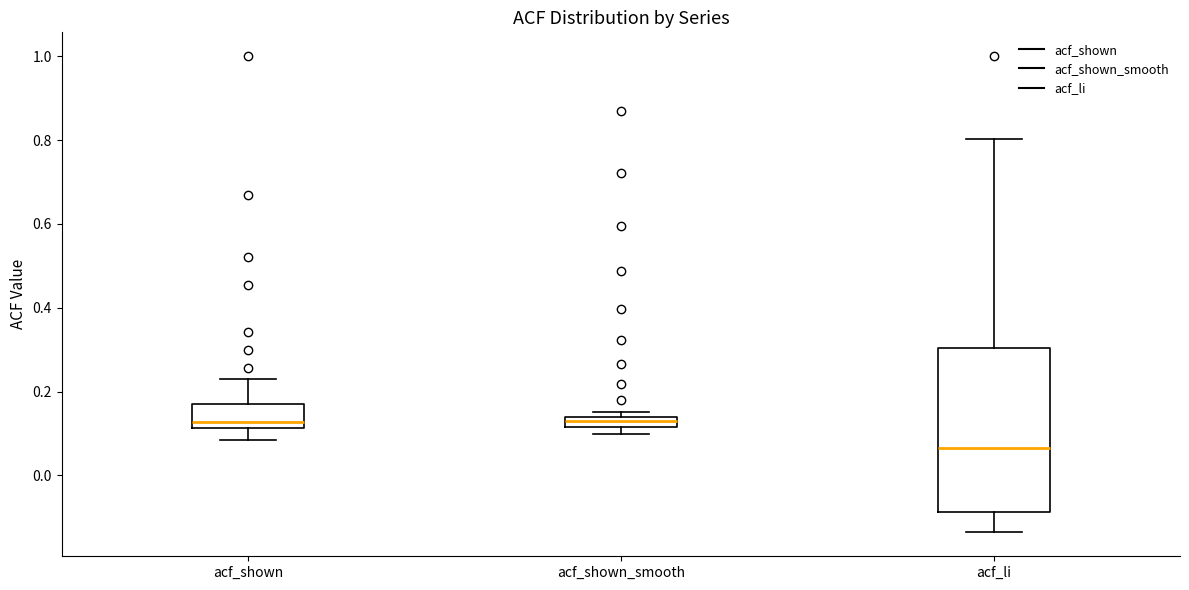

Which box's median line is the lowest?

acf_li